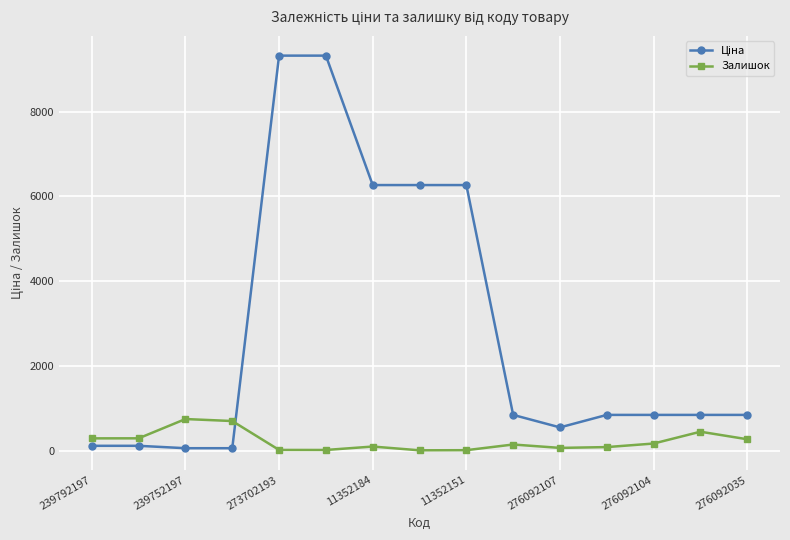

What is the sum of all Залишок values?

3338.0